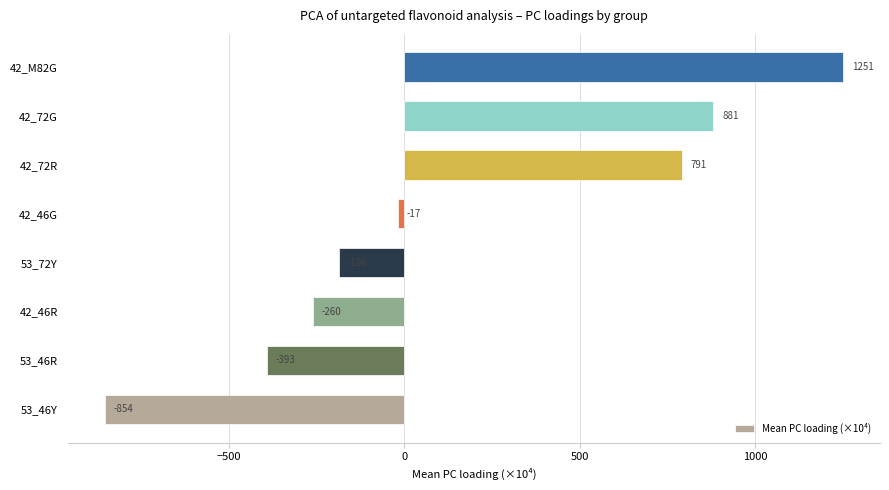

True or false: the data shows 384.1 at 42_72G.

False